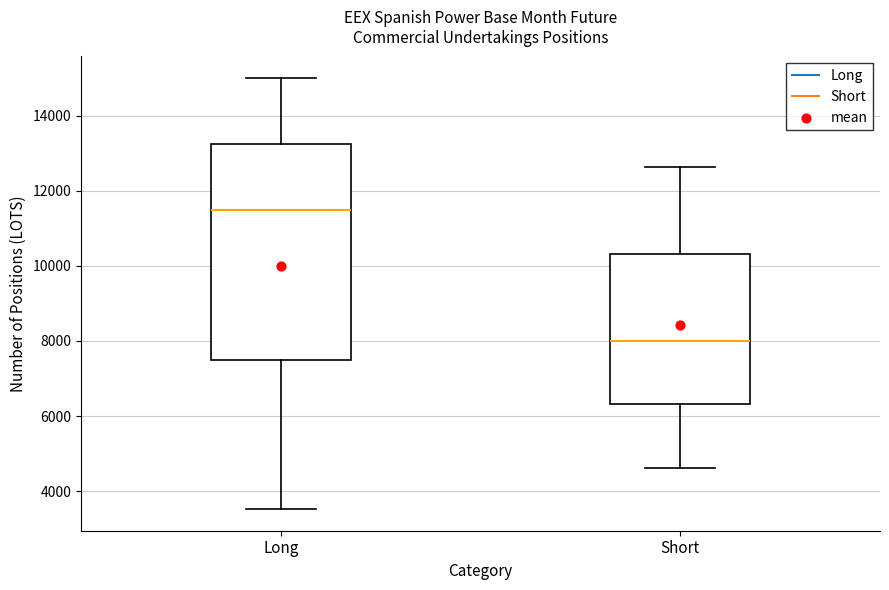

Reading left to right, read every box against the y-axis: the position of its median line, the range the box covers, and the ends of its whiskers. The values are not printed on the chart, so give them approximately, as read against the axis.

Long: median 11400, box 7400 to 13200, whiskers 3600 to 15000
Short: median 8000, box 6400 to 10400, whiskers 4600 to 12600